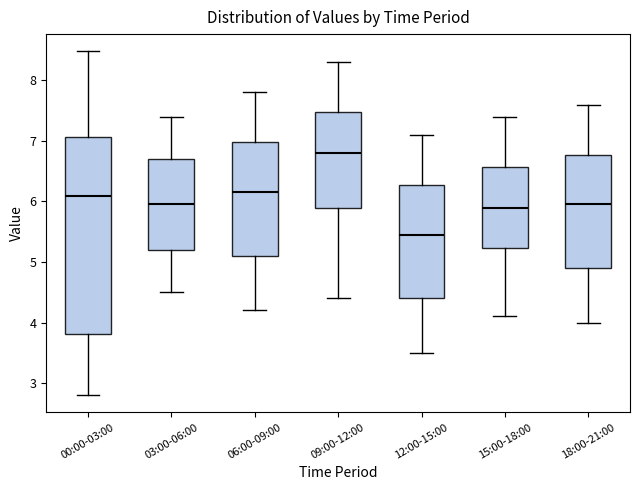

Which box is the tallest, from its lower edge to its upper edge?

00:00-03:00